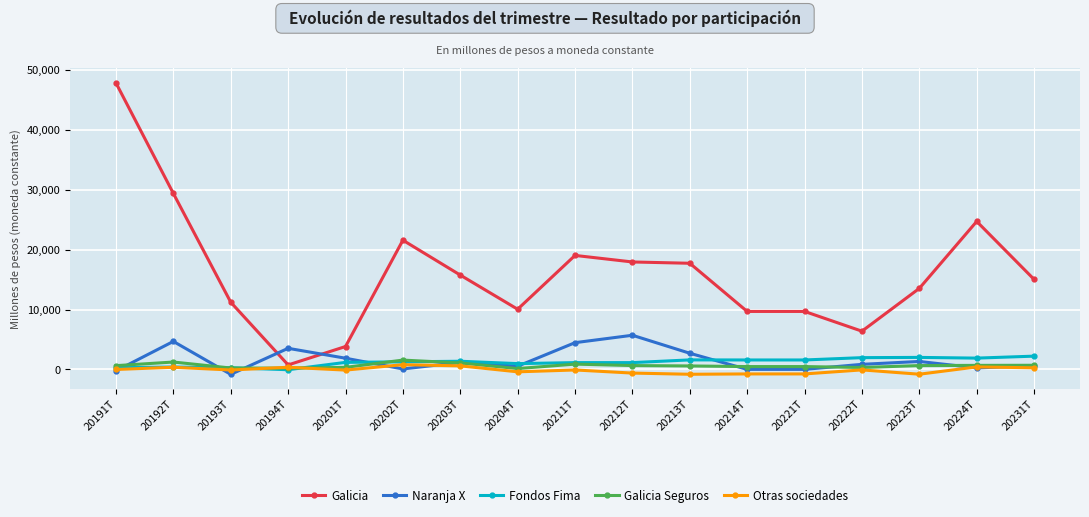

Which series ends up on top after the final intersection of Fondos Fima and Galicia Seguros?

Fondos Fima